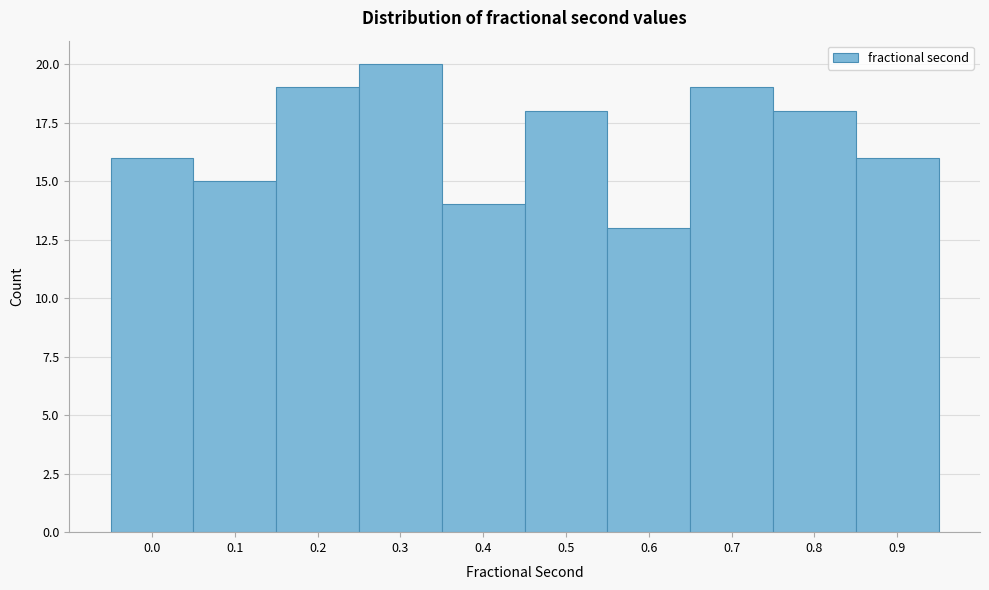

Reading left to right, extract all data points from this chart.

0.0=16	0.1=15	0.2=19	0.3=20	0.4=14	0.5=18	0.6=13	0.7=19	0.8=18	0.9=16